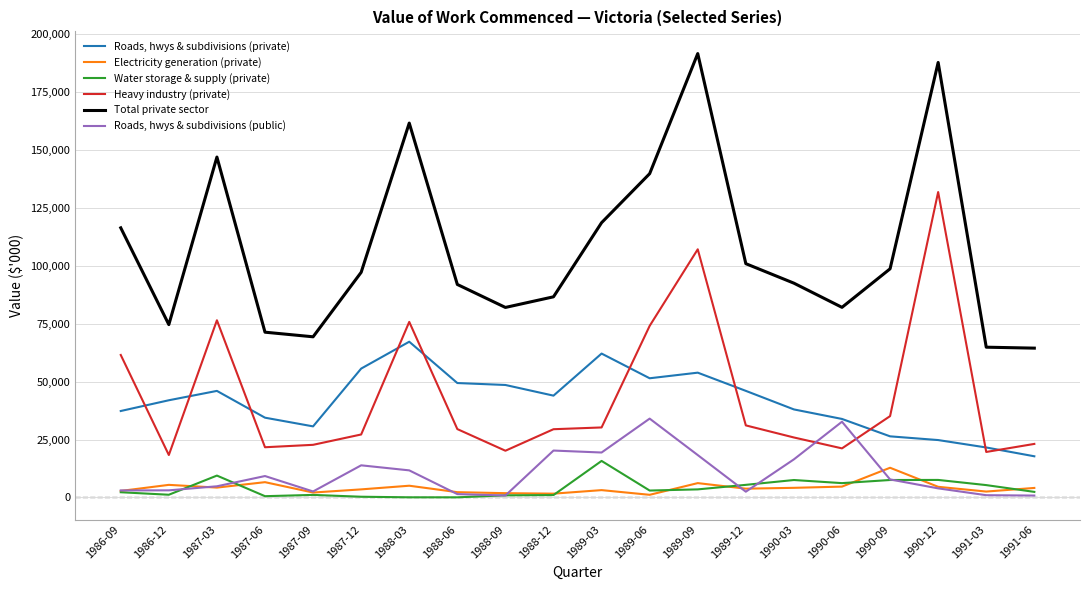

At 1986-12, list the series in order from largest to smallest.

Total private sector, Roads, hwys & subdivisions (private), Heavy industry (private), Electricity generation (private), Roads, hwys & subdivisions (public), Water storage & supply (private)